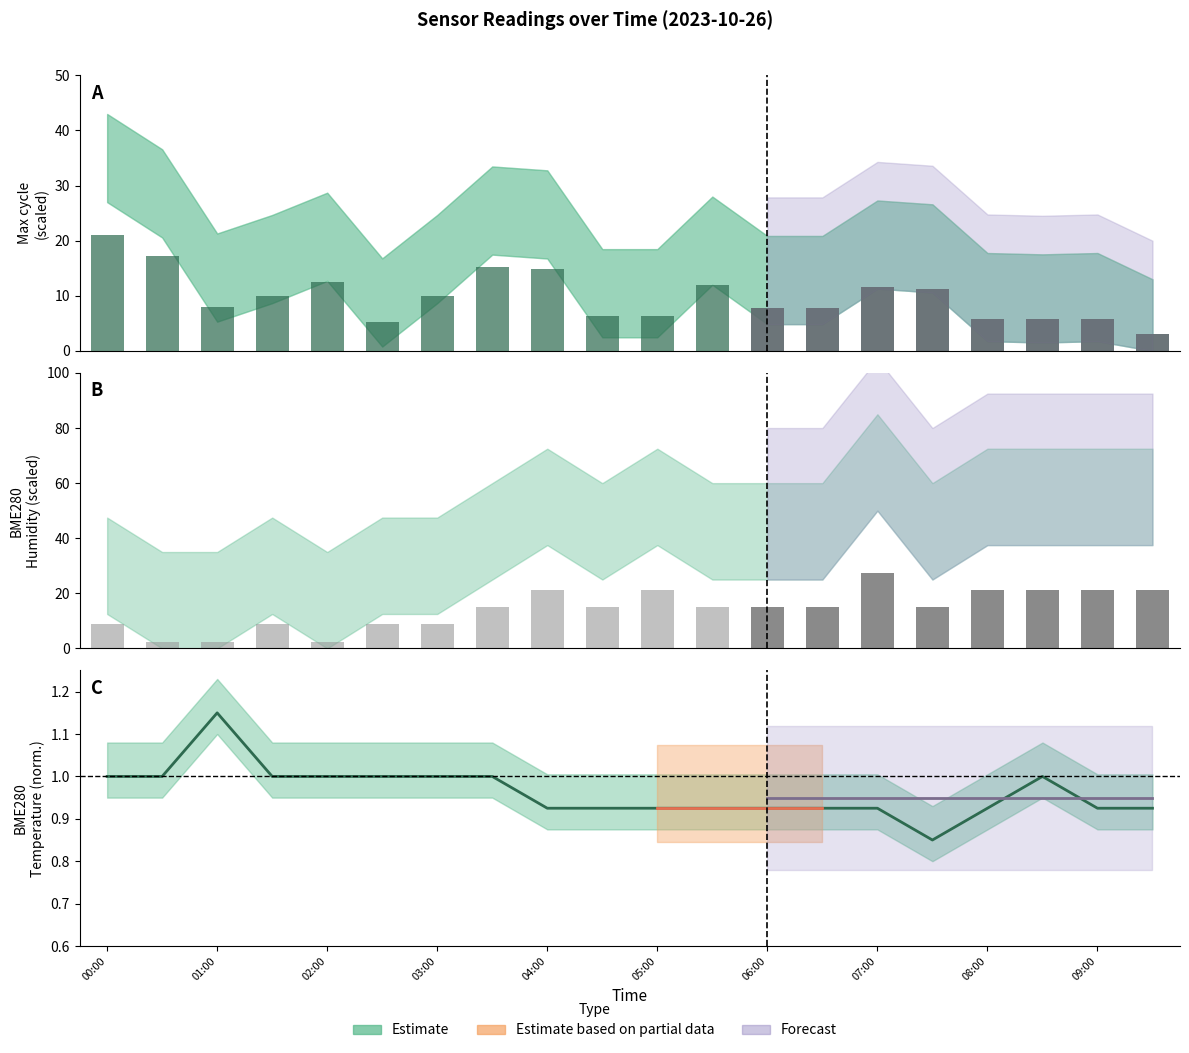

Reading right to left, list all the values displayed in this chart.

0.9	0.9	1.0	0.9	0.8	0.9	0.9	0.9	0.9	0.9	0.9	0.9	1.0	1.0	1.0	1.0	1.0	1.1	1.0	1.0